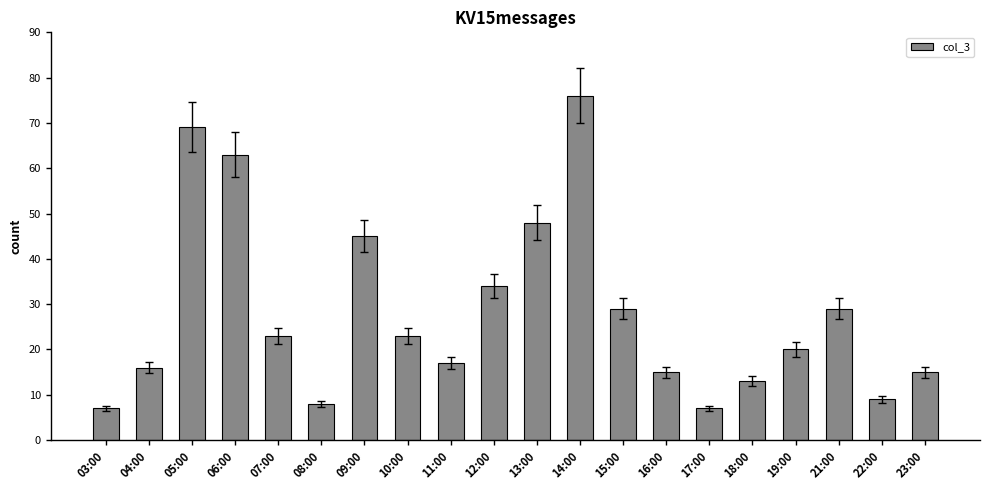

What is the difference between the maximum and minimum values?

69